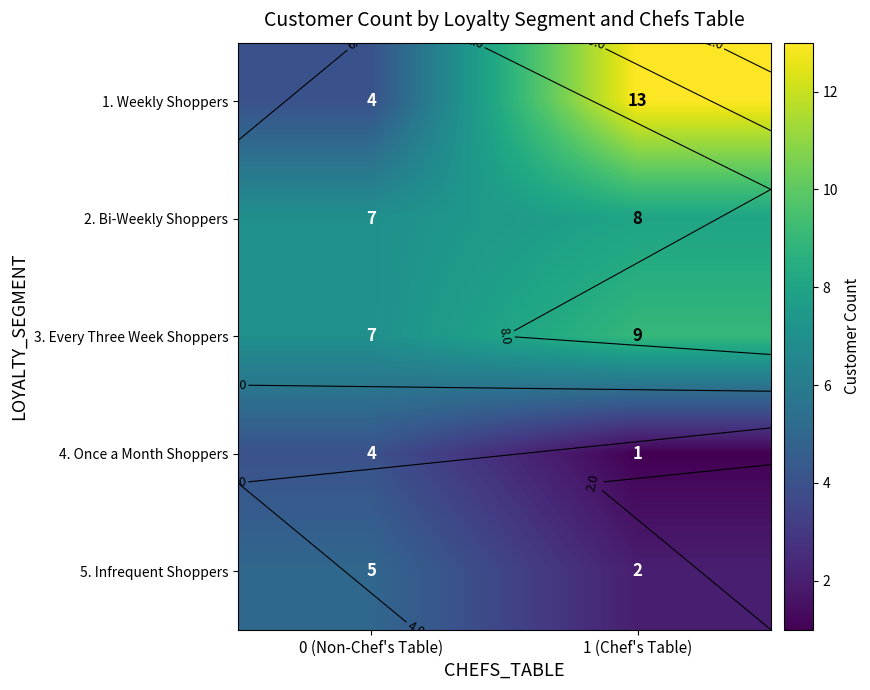

What is the approximate value of 4. Once a Month Shoppers at 1 (Chef's Table)?

1